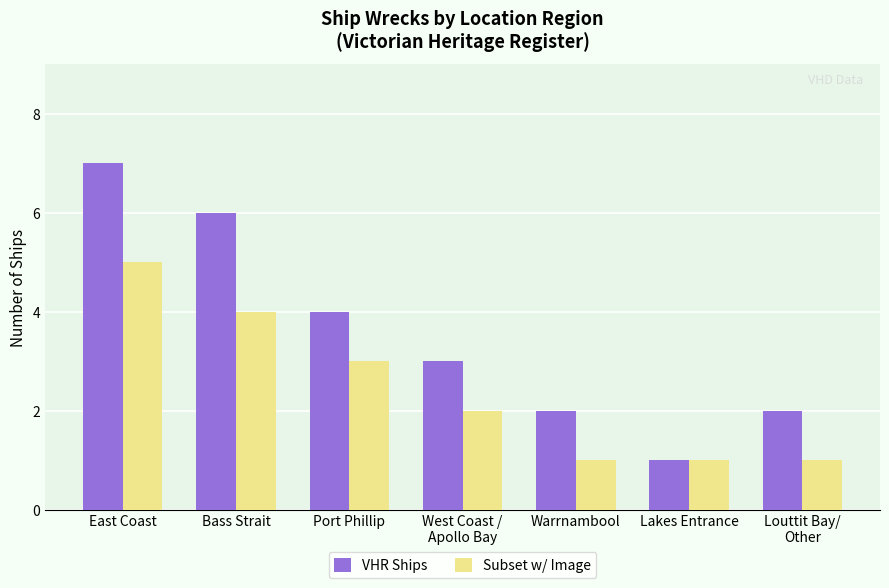

How many groups of bars are there?

7